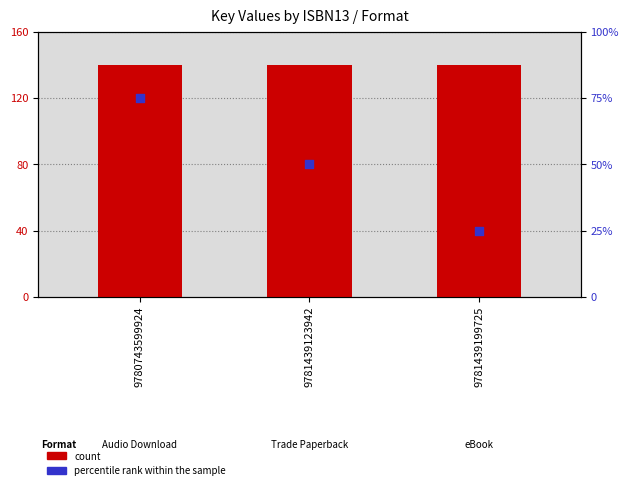

At how many categories does at least one series exceed 58?

3